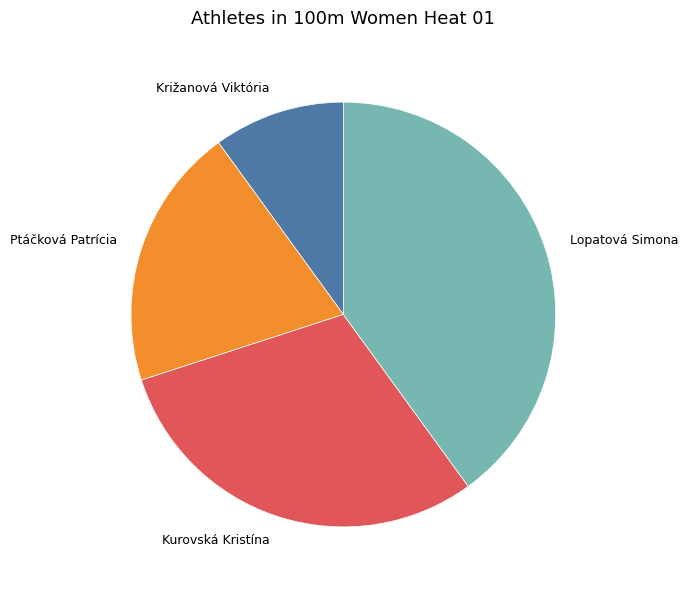

Is the sum of Lopatová Simona and Ptáčková Patrícia greater than half?

Yes